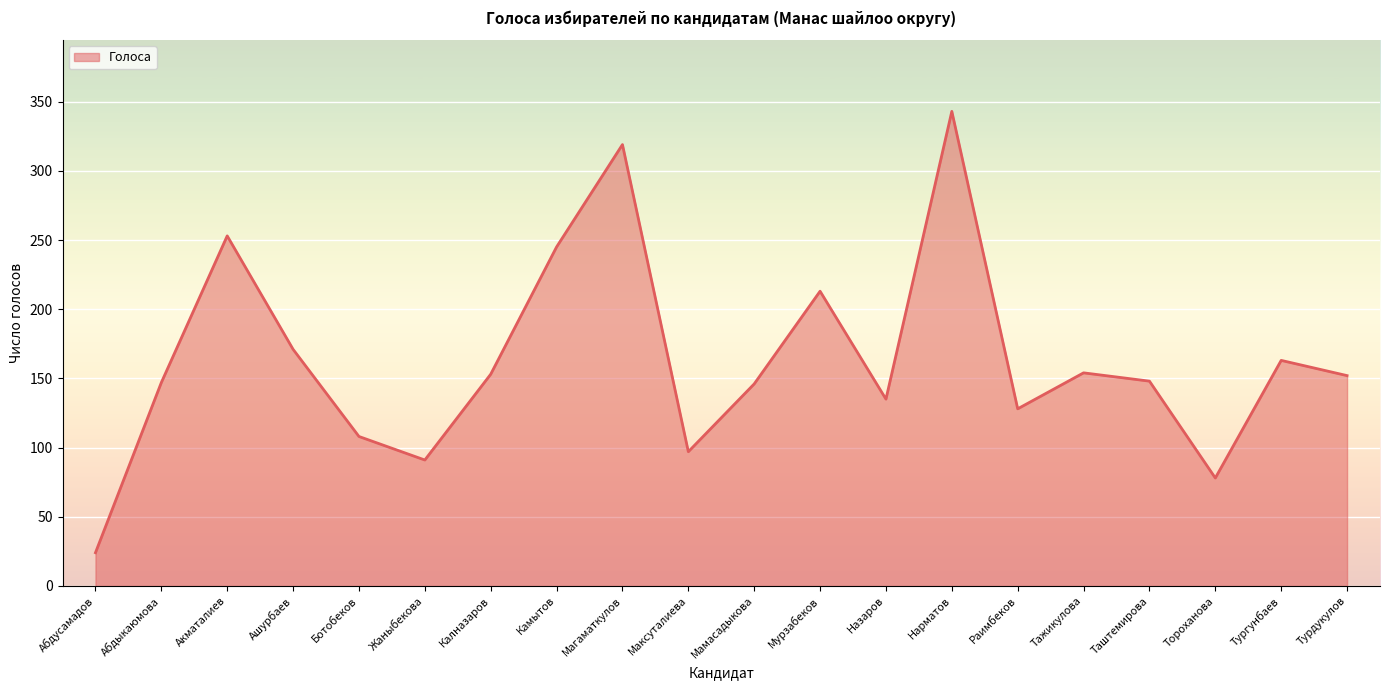

What is the approximate value at Ботобеков, to the nearest 5?

110